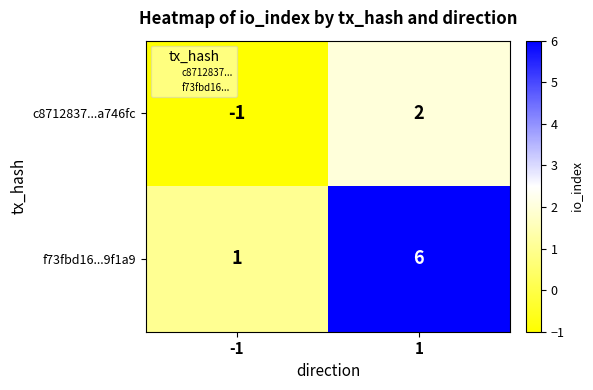

Between -1 and 1, which series saw the biggest shift?

f73fbd16...9f1a9